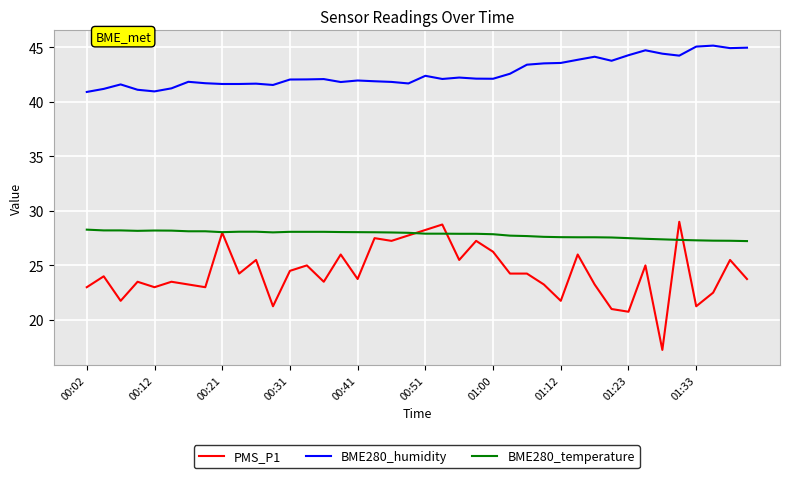

Which series ends up on top after the final intersection of BME280_temperature and PMS_P1?

BME280_temperature